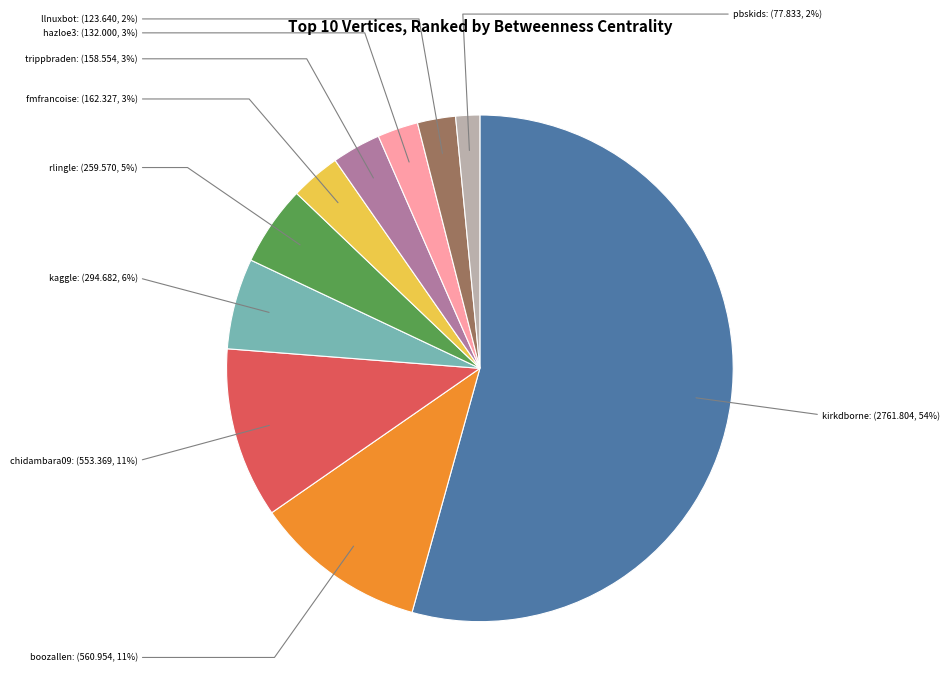

Is it true that trippbraden is 14% of the pie?

False